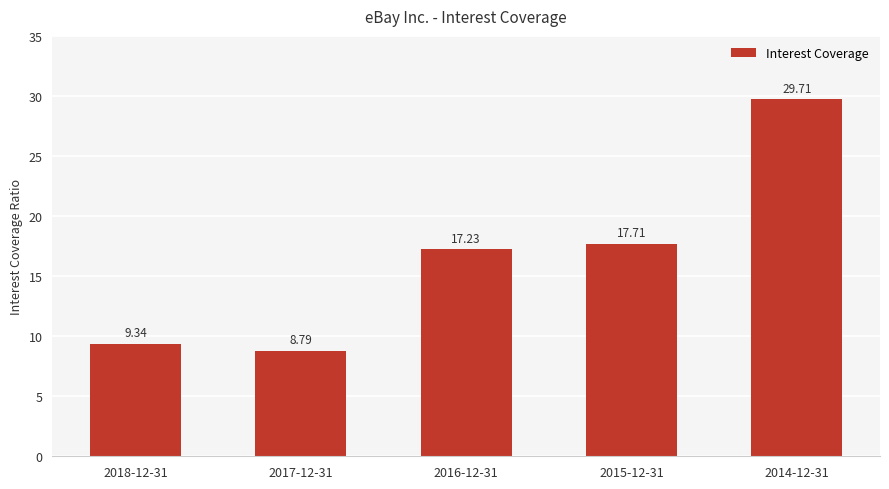

List the labels in order of value, largest first.

2014-12-31, 2015-12-31, 2016-12-31, 2018-12-31, 2017-12-31